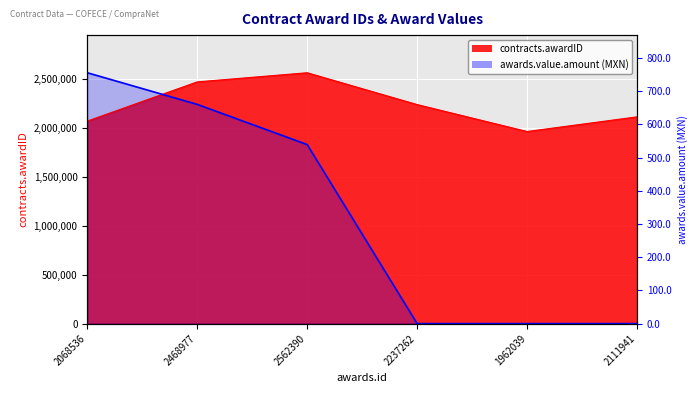

Between which two adjacent categories do awards.value.amount and contracts.awardID first intersect?

2068536 and 2468977